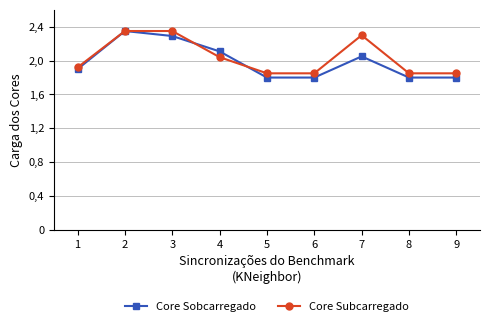

Does the chart display data point markers on the line(s)?

Yes